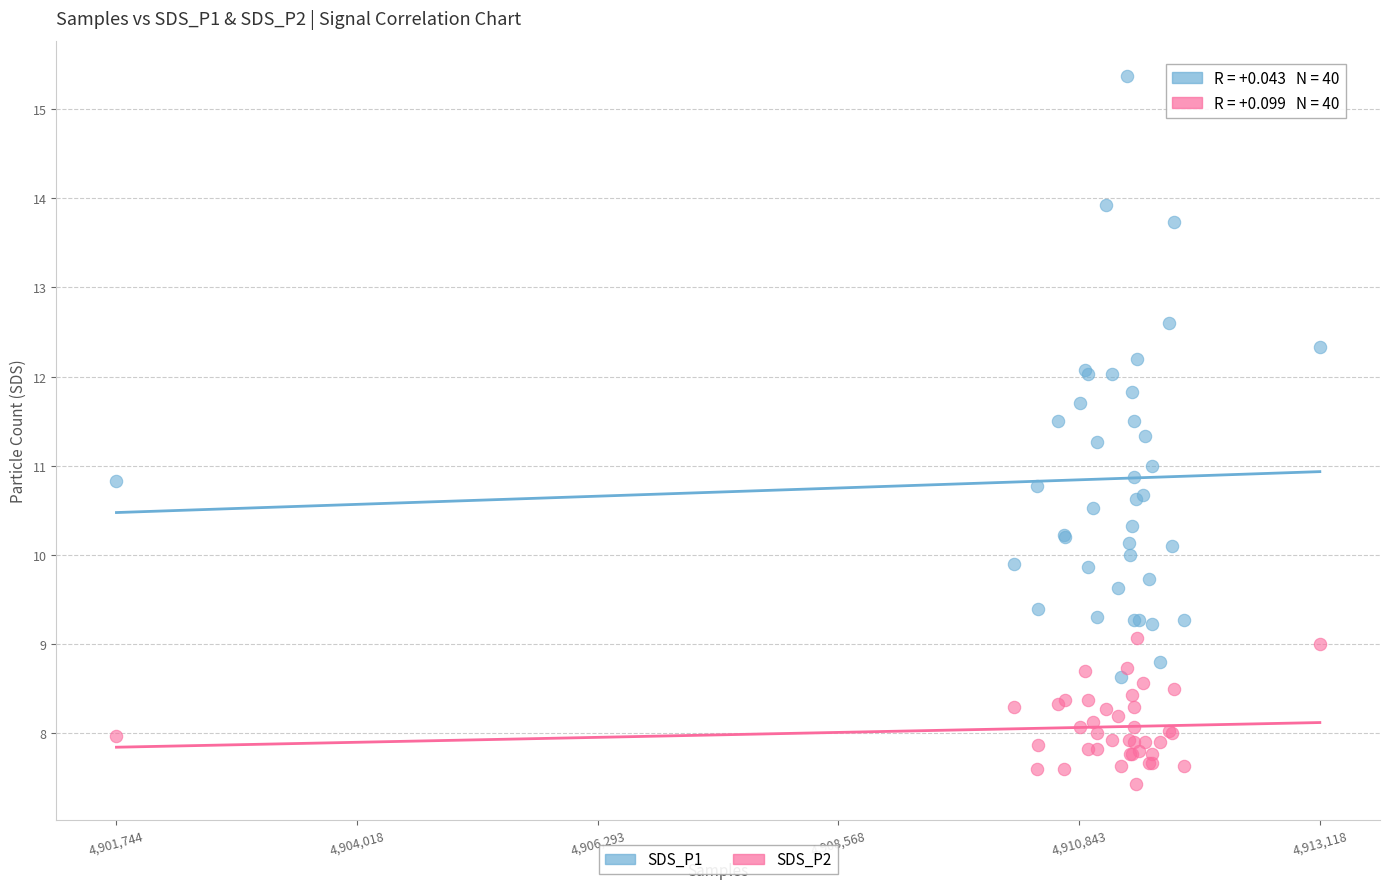

What are all the series names shown in the legend?

SDS_P1, SDS_P2